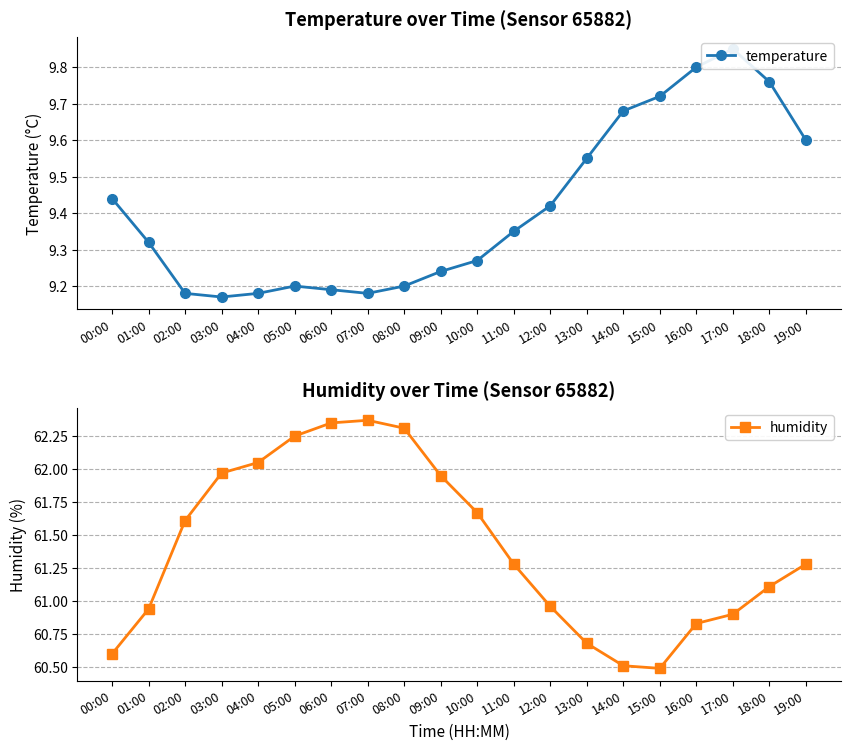

Where is the first local maximum for humidity?

07:00